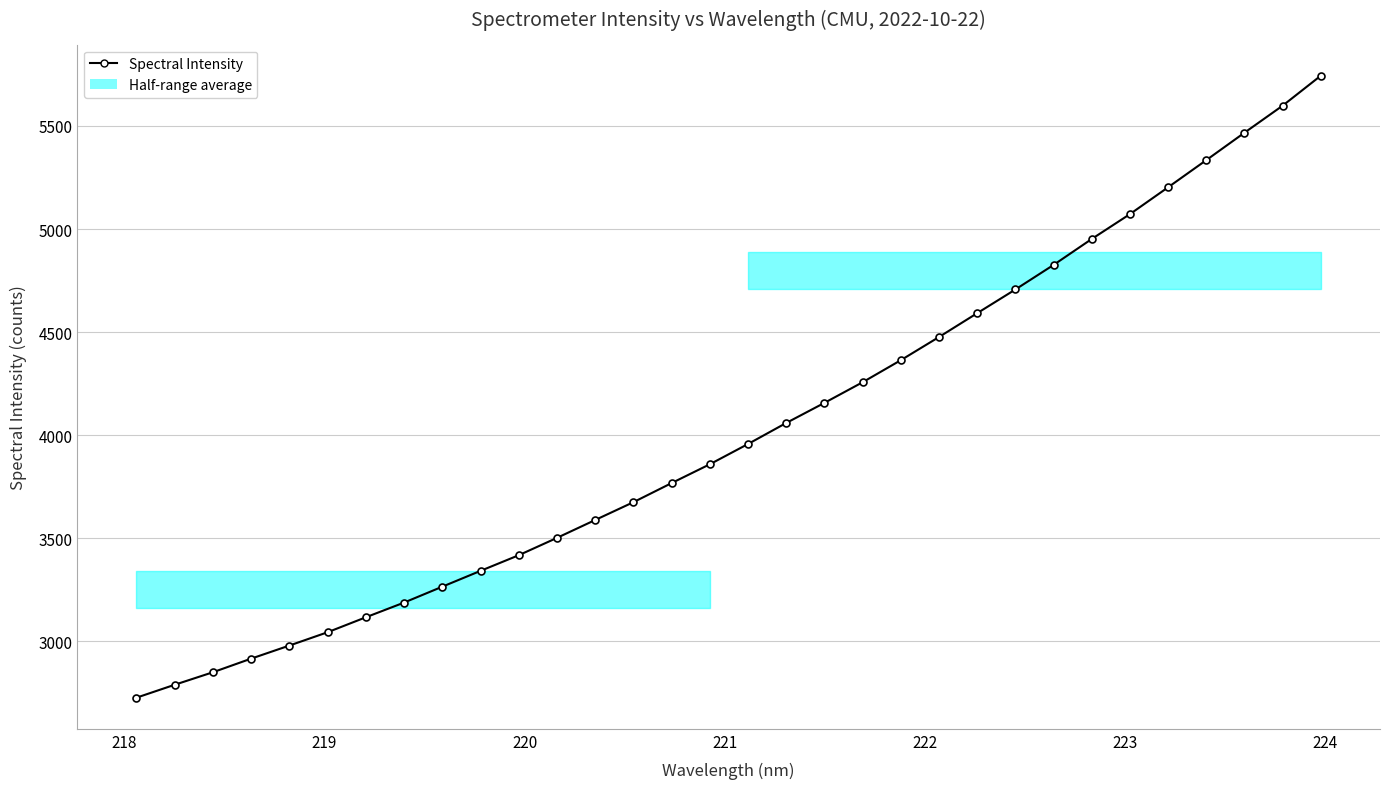

What is the sum of all values?

128785.5